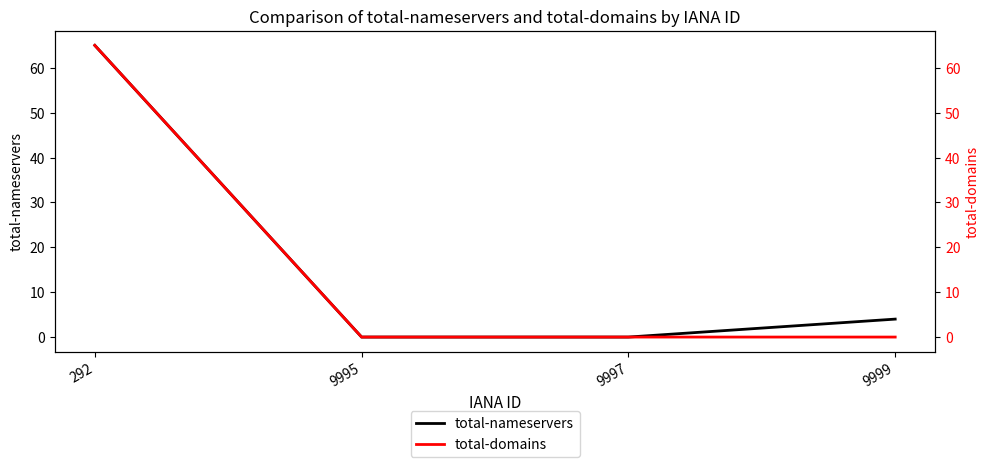

Is the value of total-nameservers at 9997 greater than the value of total-domains at 292?

No